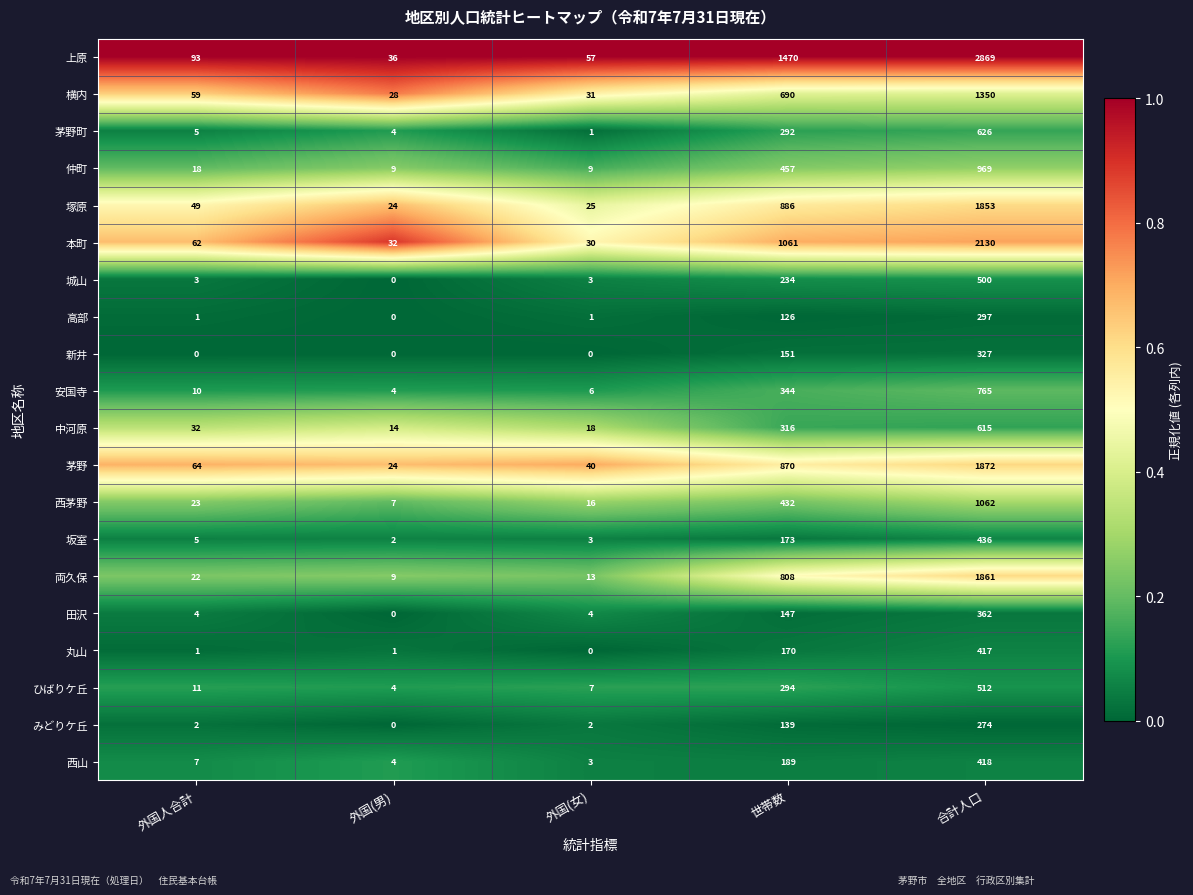

Count the 新井 values in the range 0 to 151.

4